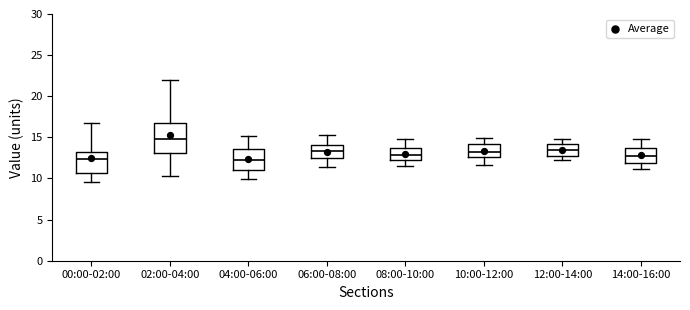

Which box is the tallest, from its lower edge to its upper edge?

02:00-04:00